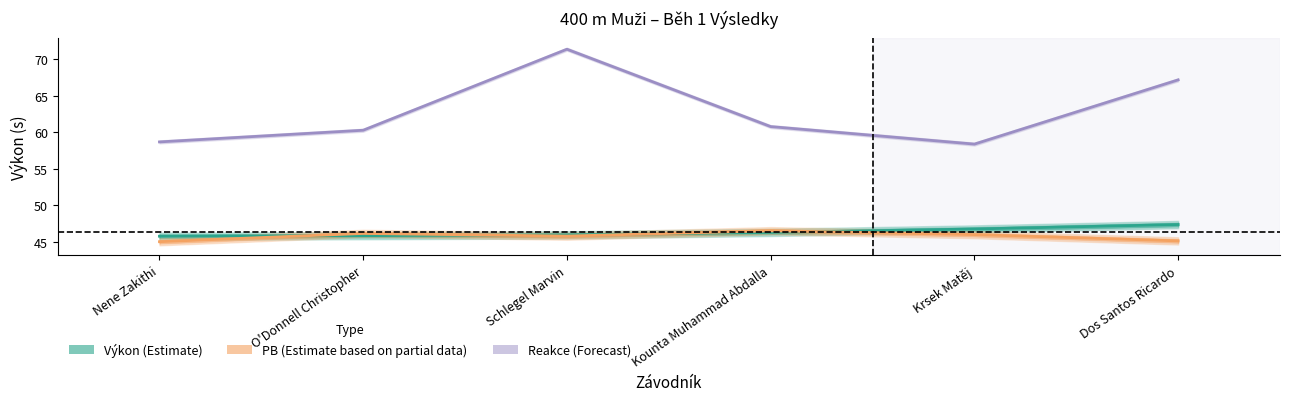

Where do Výkon and PB (Osobní rekord) first cross each other?

Nene Zakithi and O'Donnell Christopher